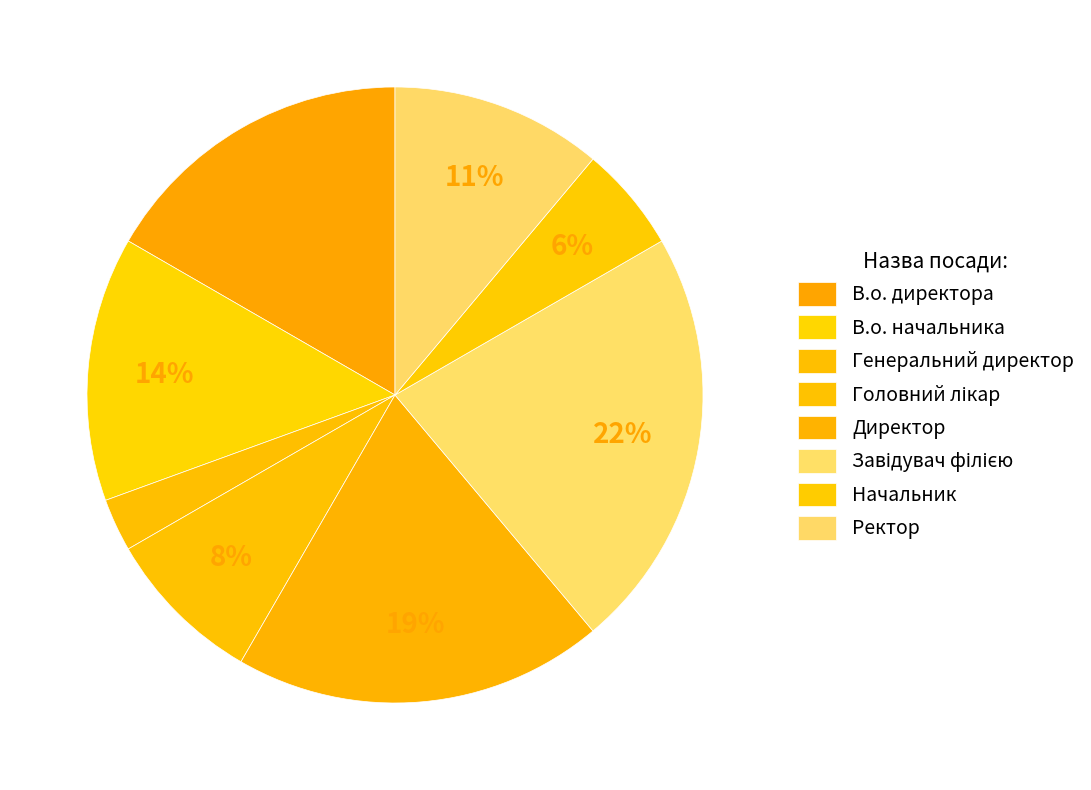

Count the number of slices in the pie.

8